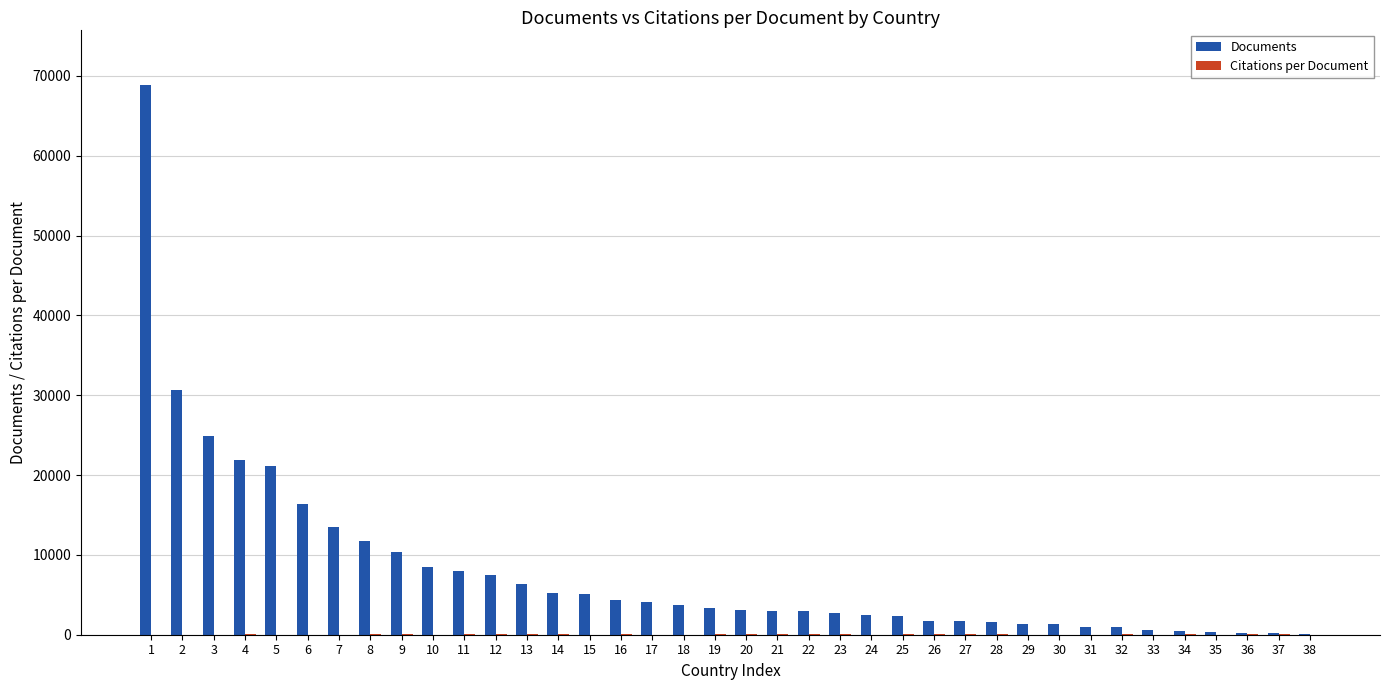

Which series has the largest total across all categories?

Documents